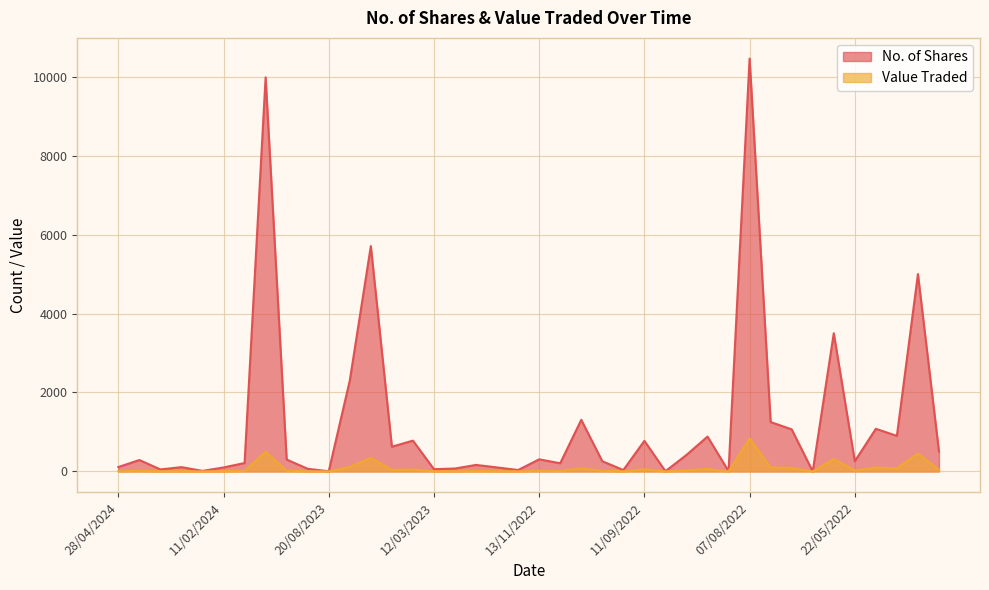

True or false: No. of Shares and Value Traded intersect in this chart.

False